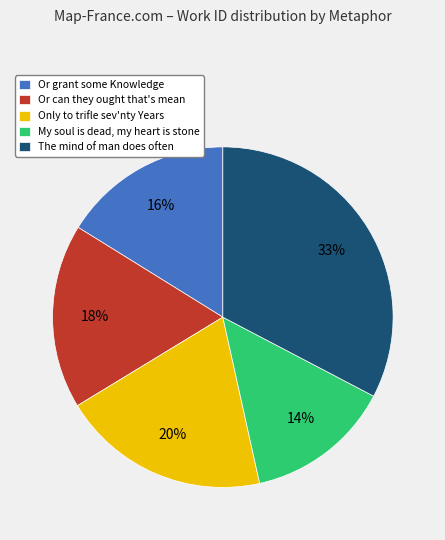

Is it true that Or grant some Knowledge is 3% of the pie?

False